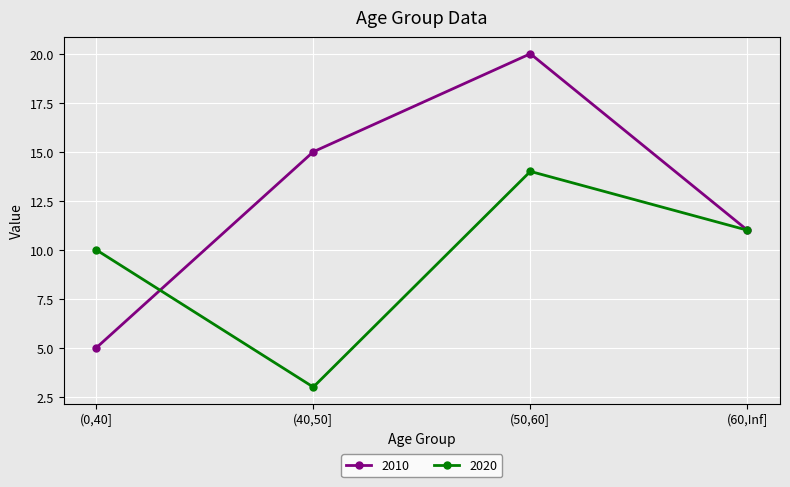

What is the lowest value of the 2020 series?

3